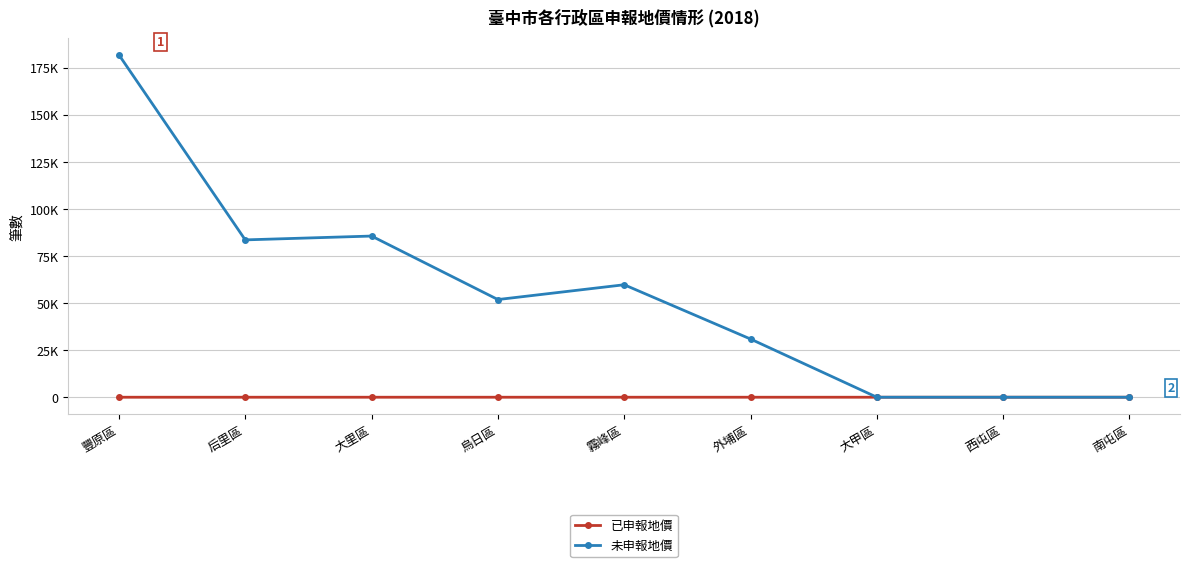

What are all the series names shown in the legend?

已申報地價, 未申報地價